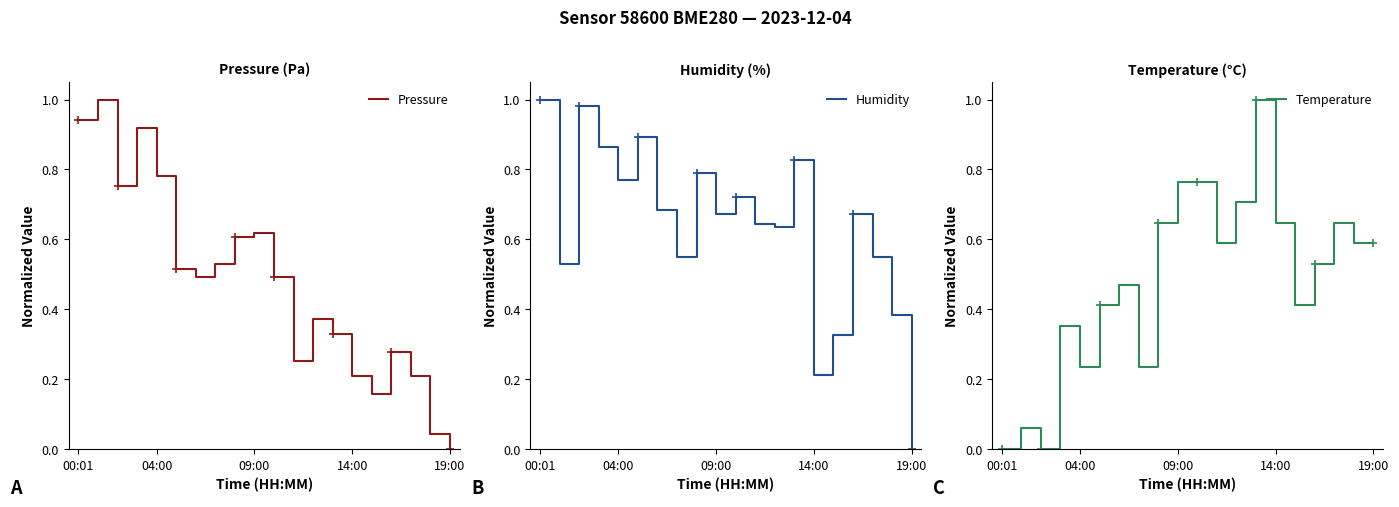

What is the average value of the Temperature series?

0.5